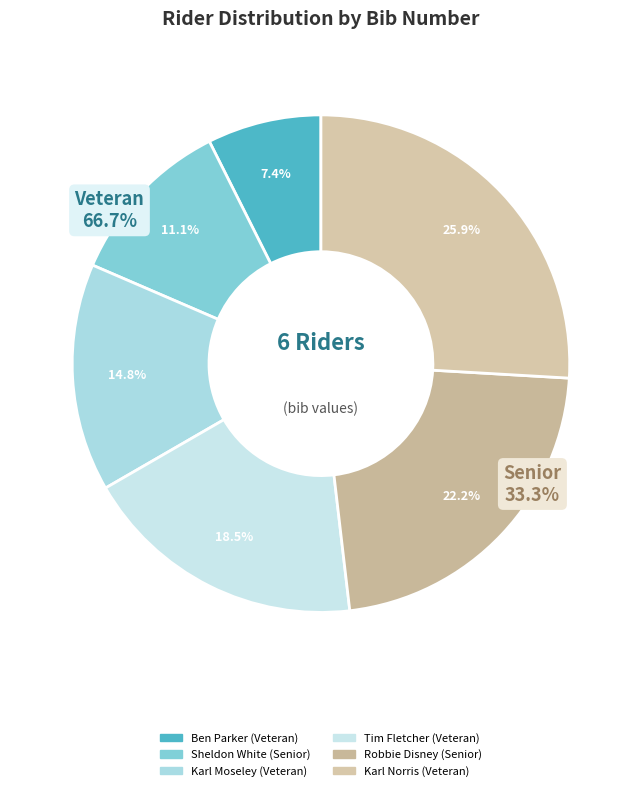

To the nearest percent, what portion does Ben Parker (Veteran) represent?

7%